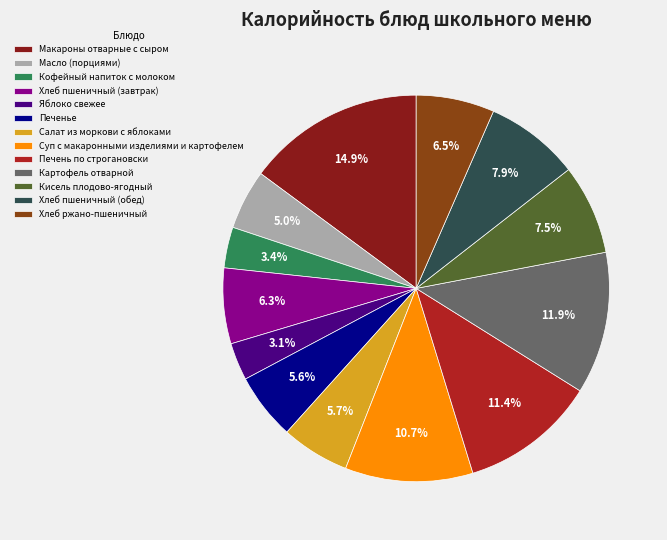

How much of the chart is everything except Кисель плодово-ягодный?

92.5%